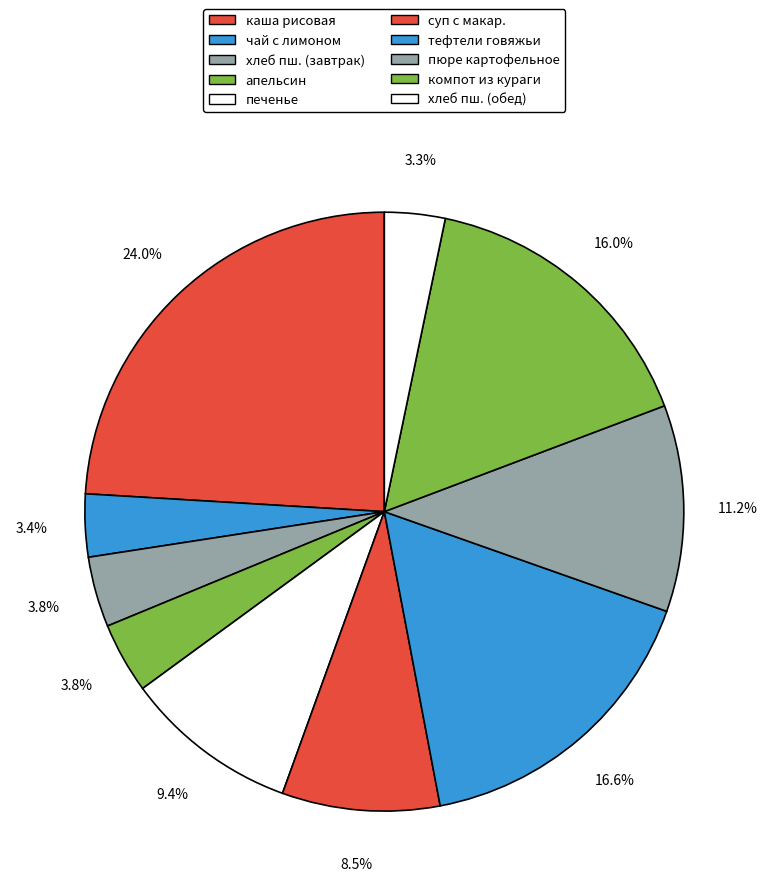

Count the number of slices in the pie.

10